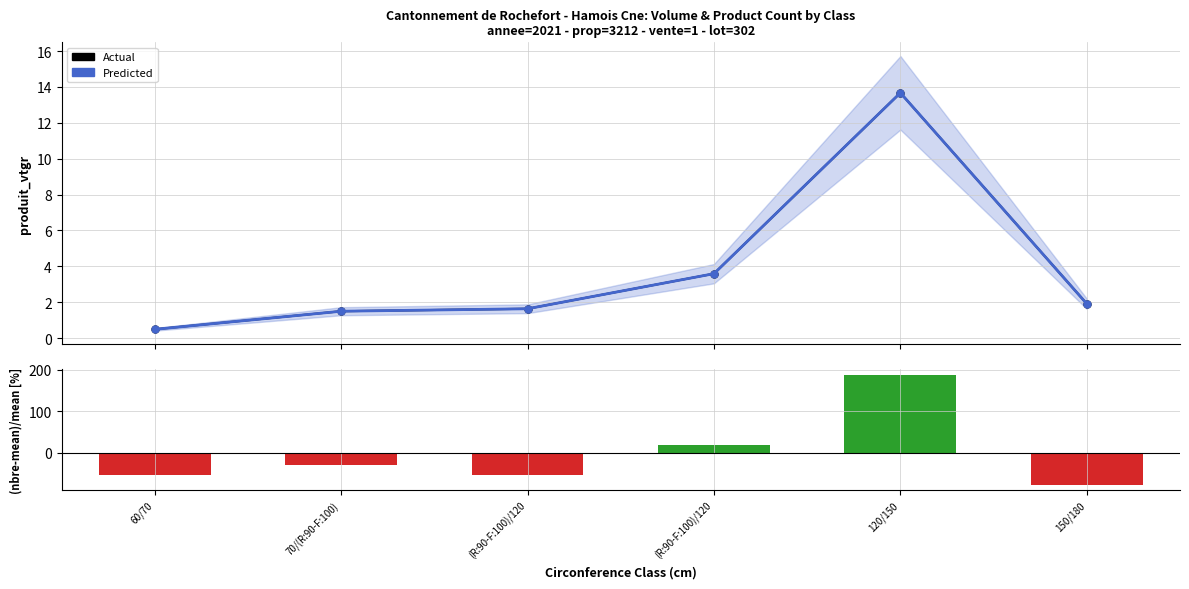

At which label does (produit_nbre - mean)/mean [%] first exceed -28?

(R:90-F:100)/120